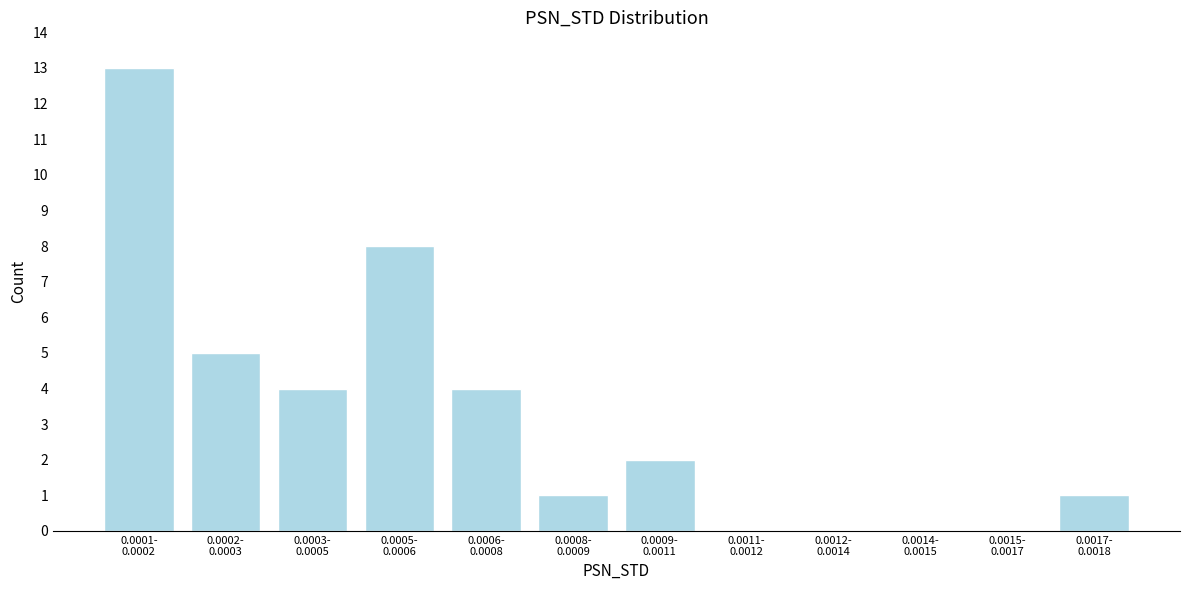

What is the greatest value displayed?

13